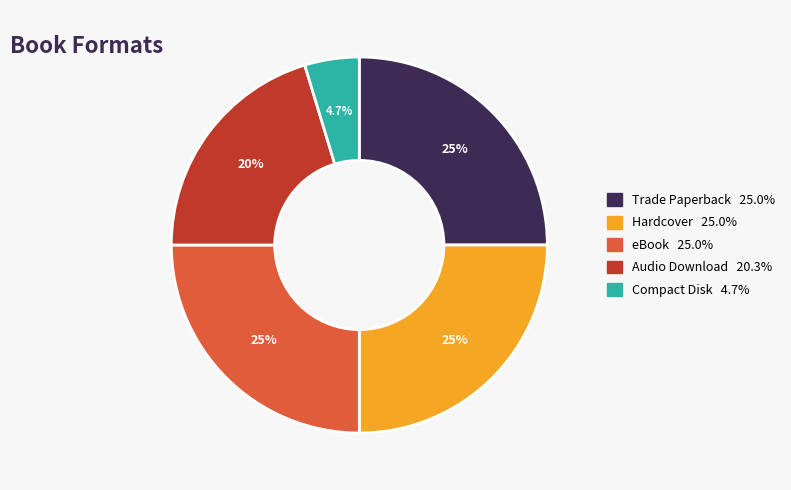

Count the number of slices in the pie.

5